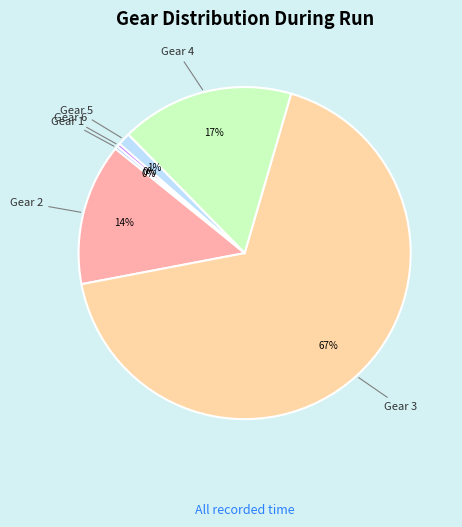

Combined, do Gear 6 and Gear 2 account for over 50%?

No